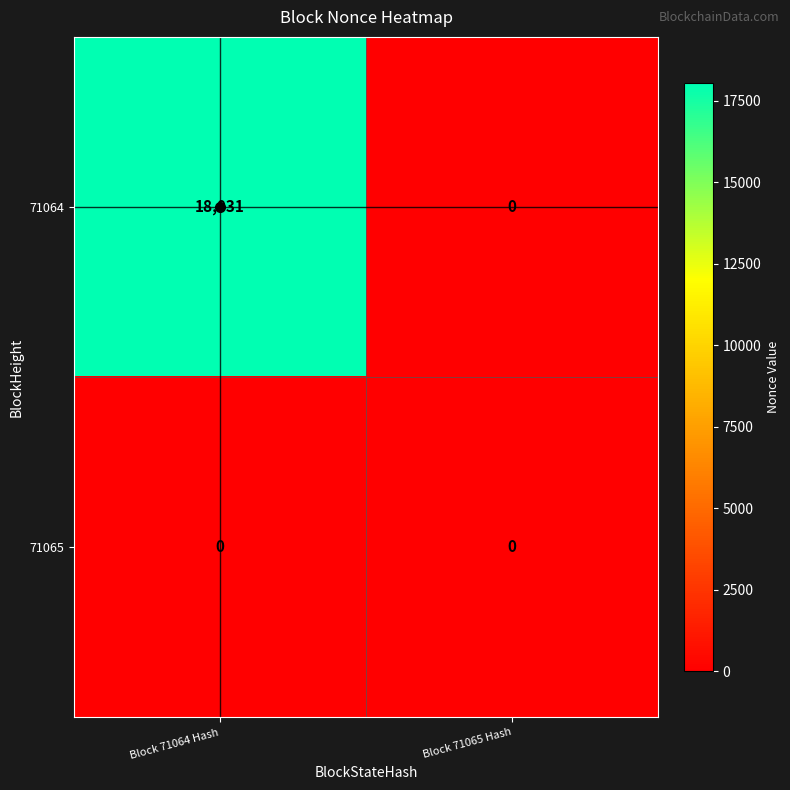

List the series in order of their overall mean, highest first.

71064, 71065